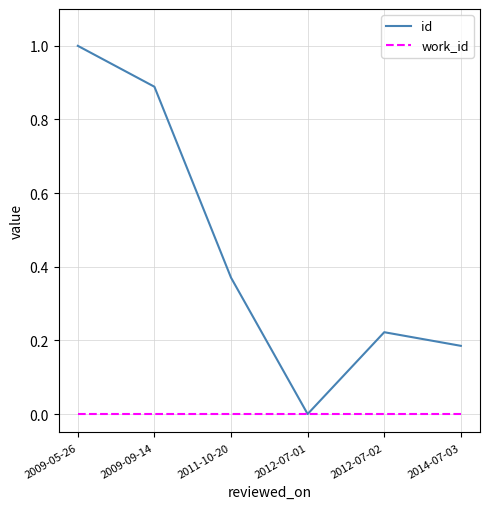

The work_id series shows 0.0 at 2009-05-26. True or false?

True